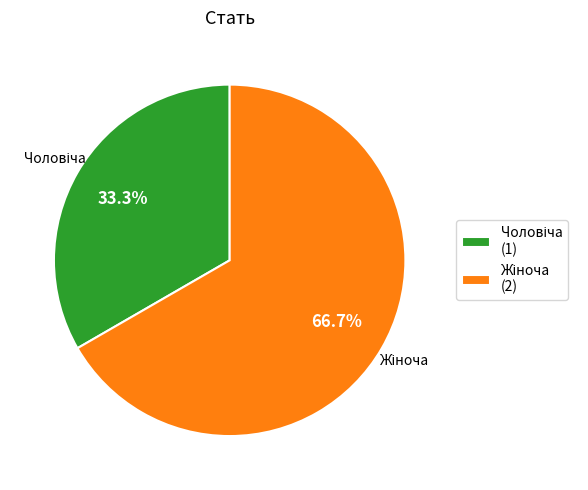

Is there a majority slice in this chart?

Yes